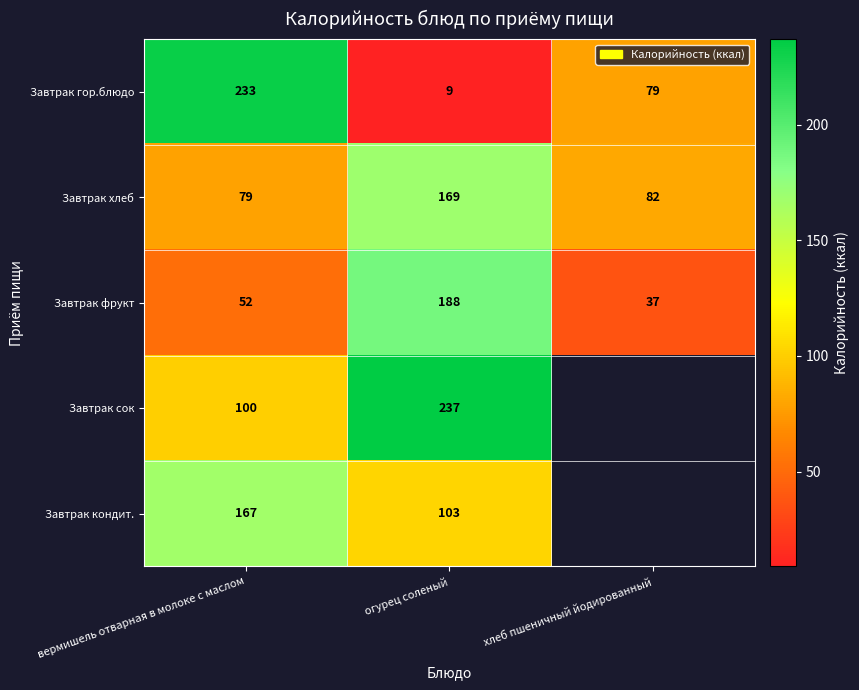

At вермишель отварная в молоке с маслом, list the series in order from smallest to largest.

Завтрак фрукт, Завтрак хлеб, Завтрак сок, Завтрак кондит., Завтрак гор.блюдо